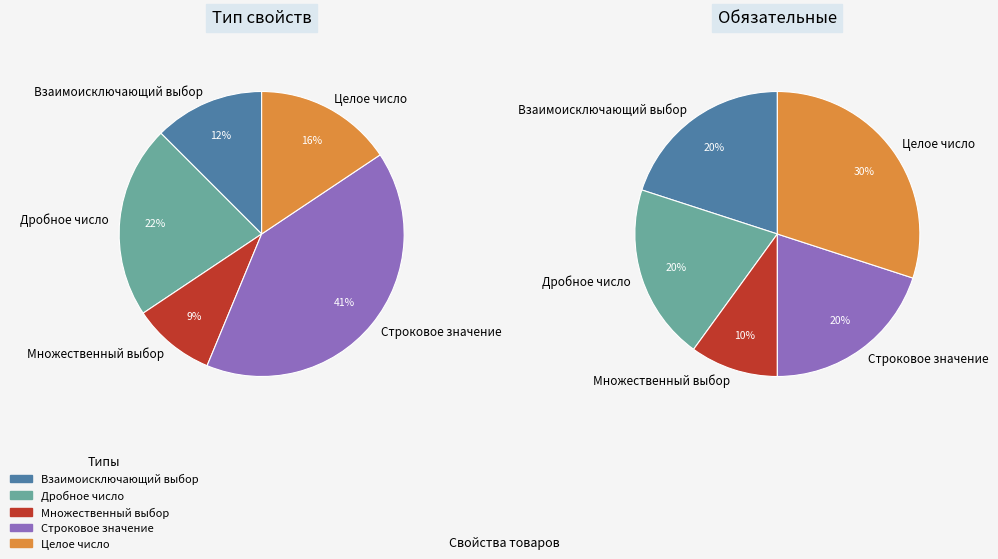

What is the smallest slice in the pie chart?

Множественный выбор